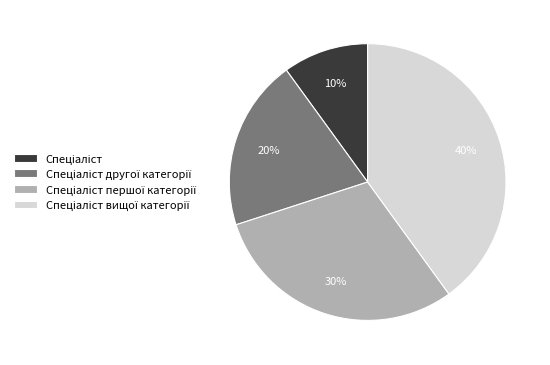

To the nearest percent, what is the difference between the largest and smallest slice percentages?

30%